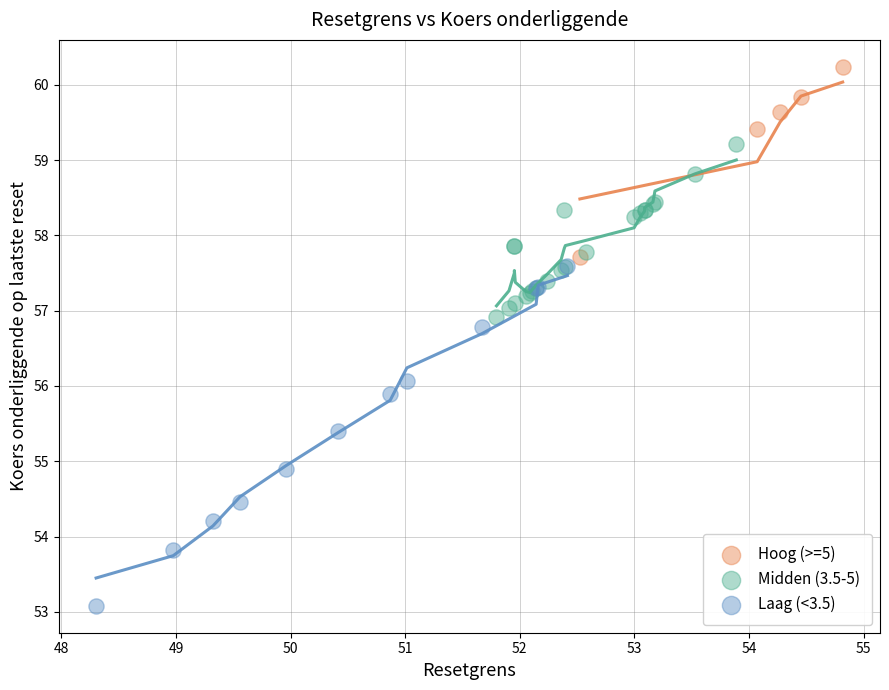

Which series reaches the minimum Y coordinate?

Laag (<3.5)